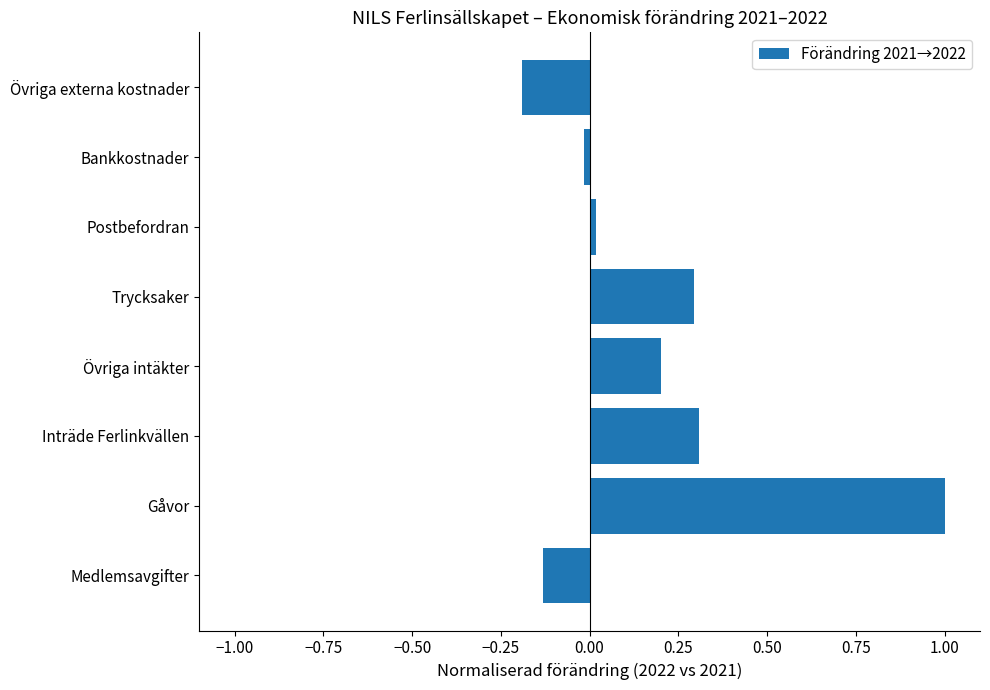

Which label corresponds to the smallest value in the chart?

Övriga externa kostnader